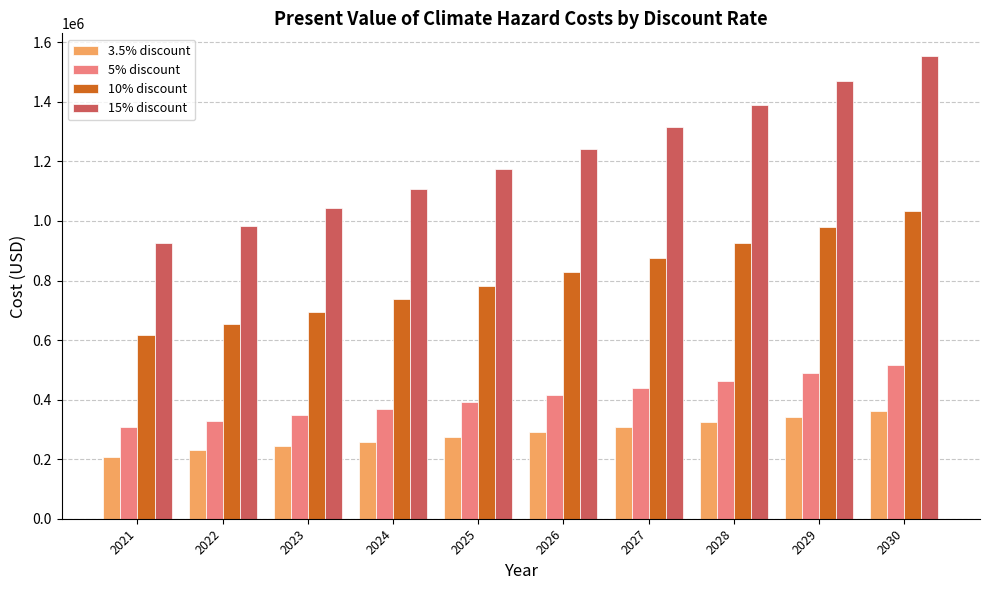

At how many categories does at least one series exceed 278909?

10